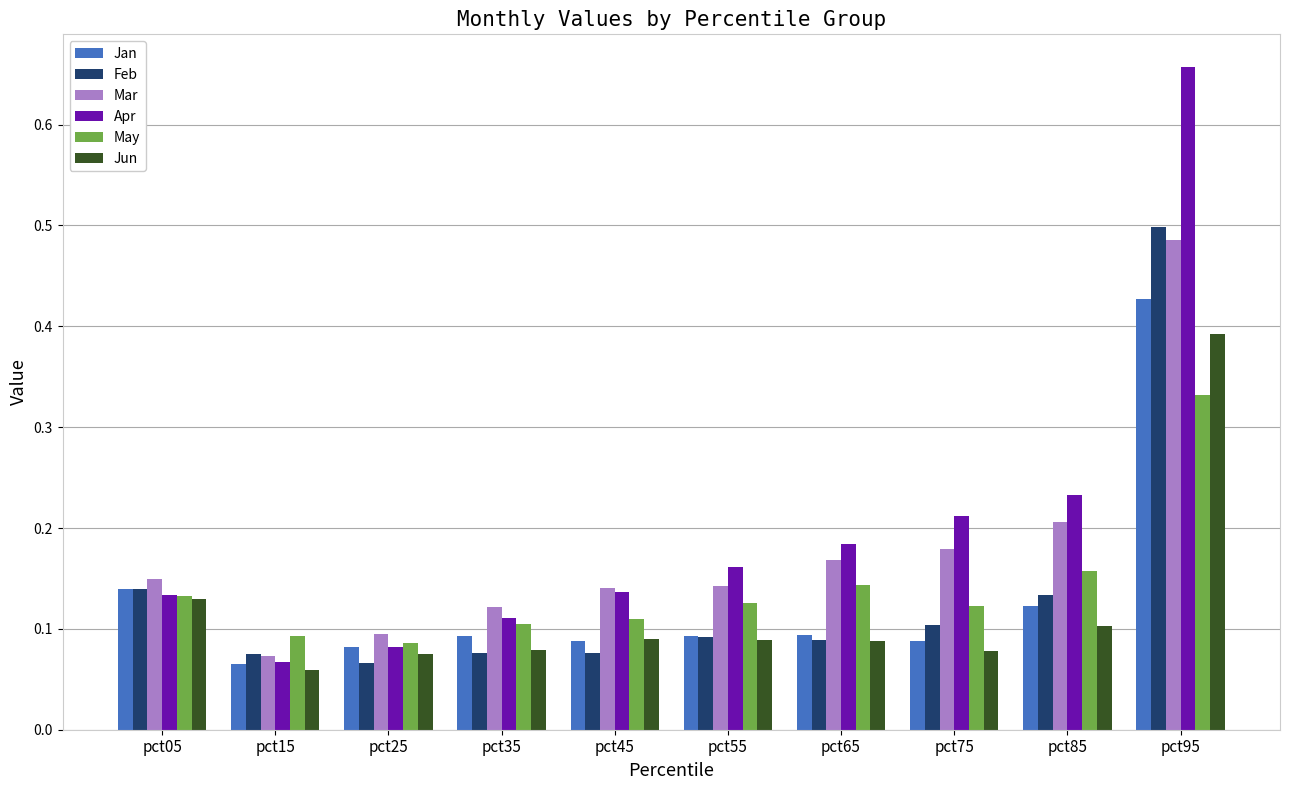

Is it true that May equals 0.2 at pct55?

False